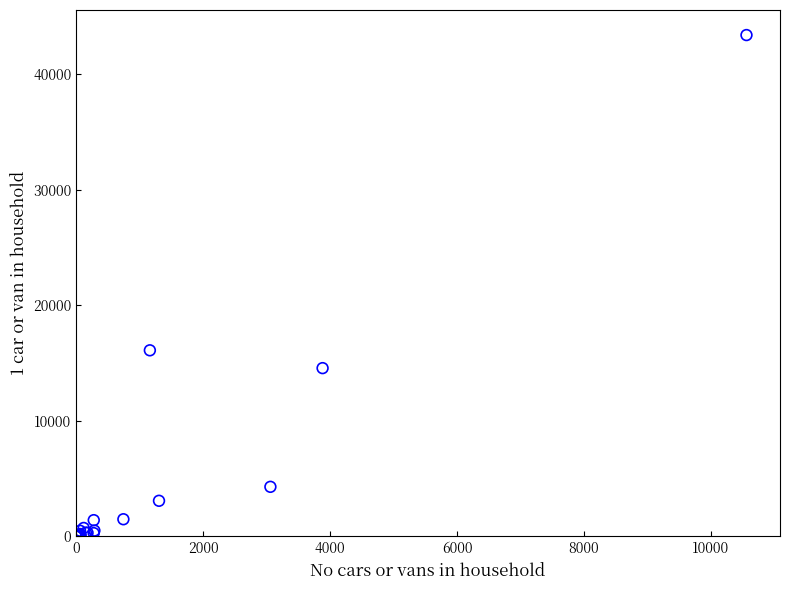

What Y value in the scatter plot is closest to 21696?

16095